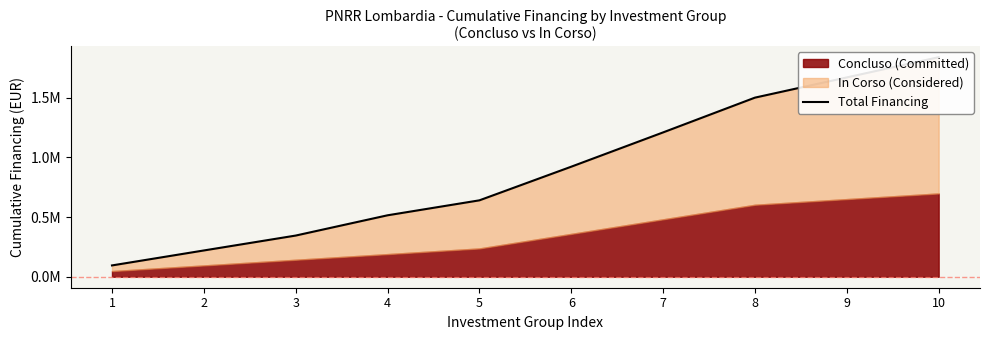

List the labels in order of value, largest first.

10, 9, 8, 7, 6, 5, 4, 3, 2, 1